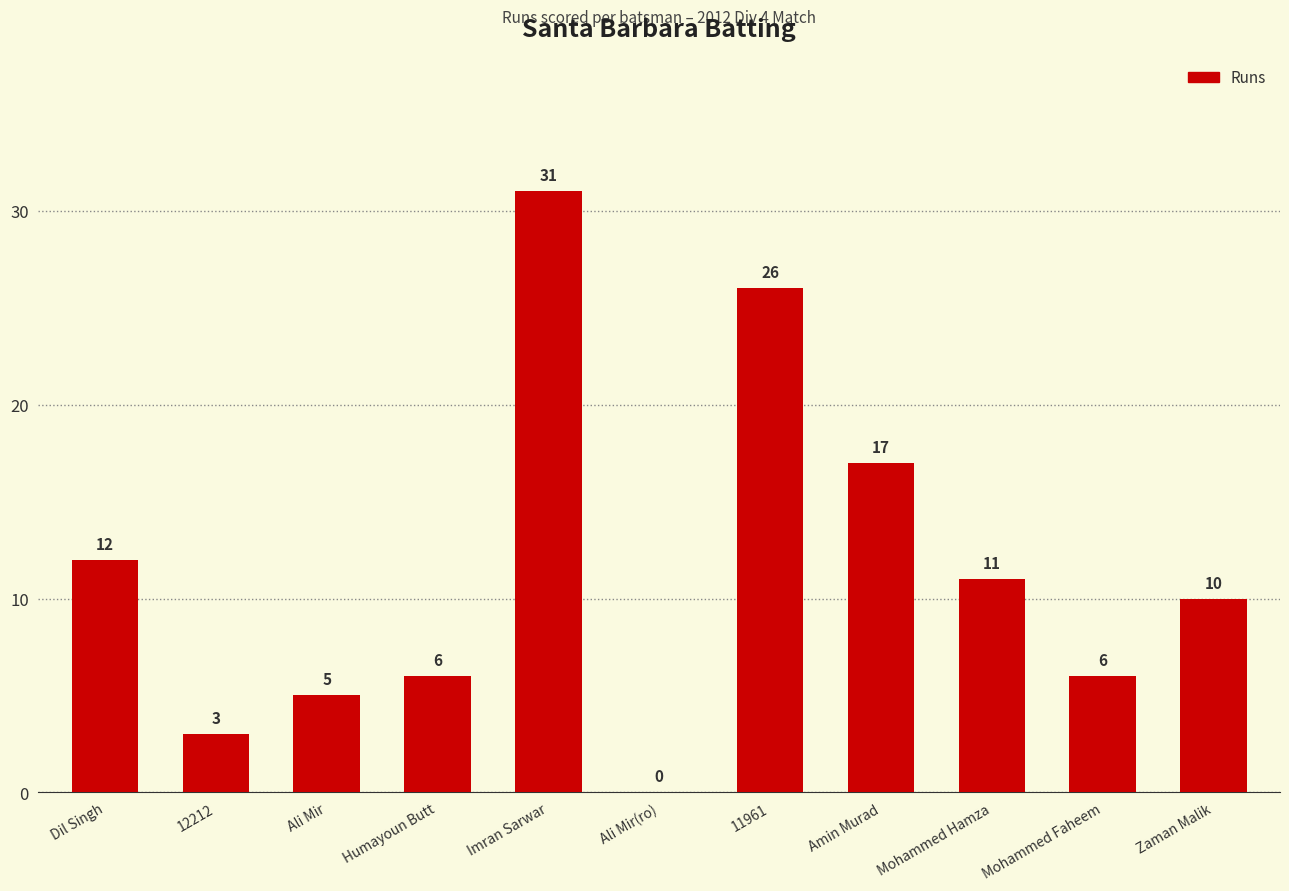

At which category does the chart reach its peak across all series?

Imran Sarwar